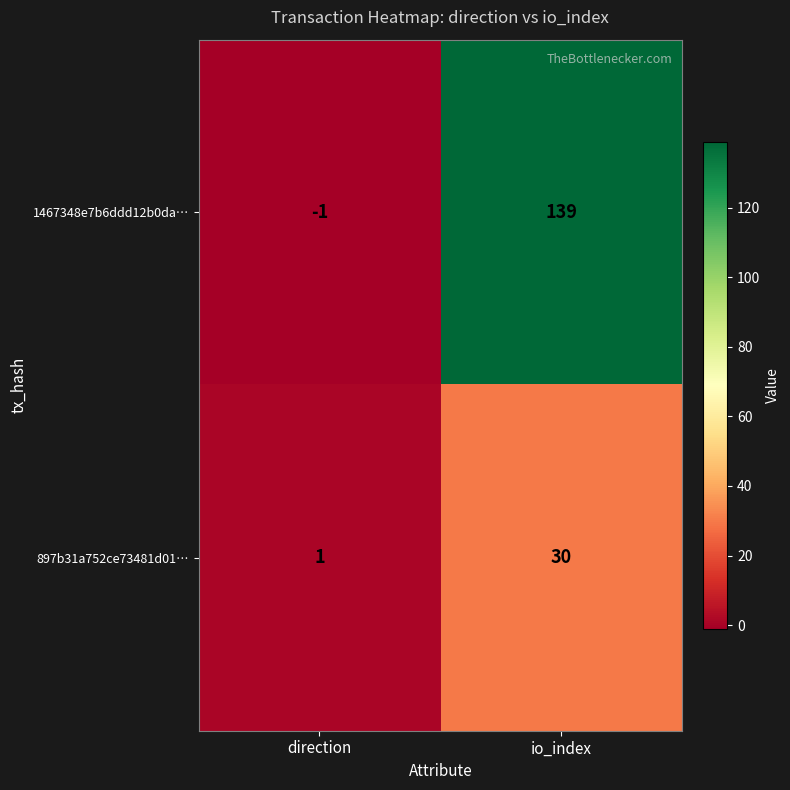

What is the highest value of the 1467348e7b6ddd12b0da… series?

139